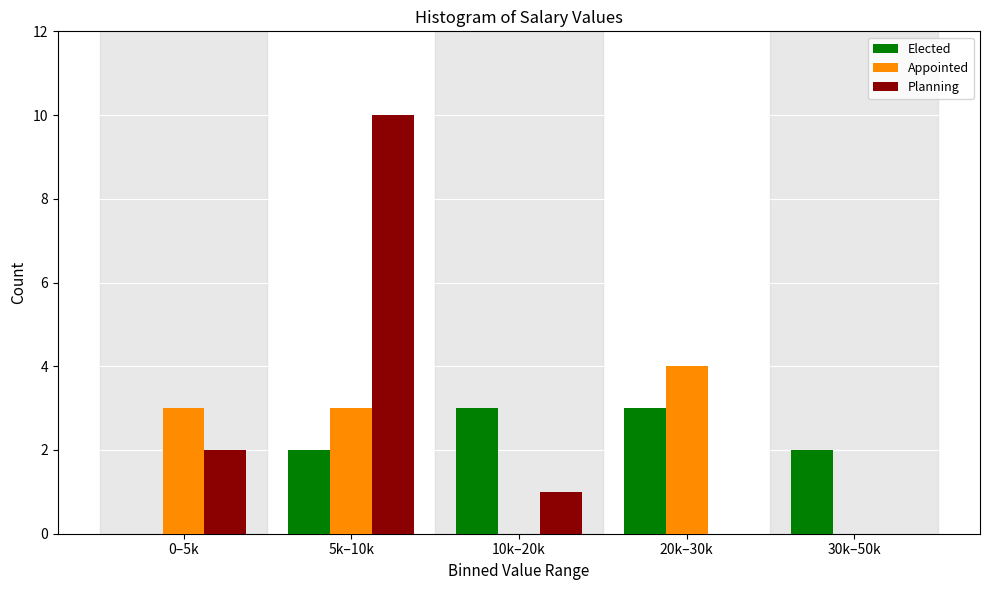

Reading right to left, list all the values displayed in this chart.

Elected: 30k–50k=2	20k–30k=3	10k–20k=3	5k–10k=2	0–5k=0
Appointed: 30k–50k=0	20k–30k=4	10k–20k=0	5k–10k=3	0–5k=3
Planning: 30k–50k=0	20k–30k=0	10k–20k=1	5k–10k=10	0–5k=2